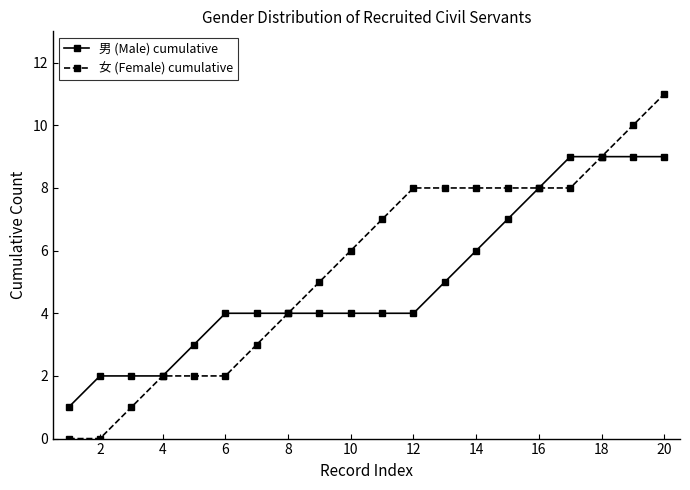

Which series has the largest range (max minus min)?

女 (Female) cumulative